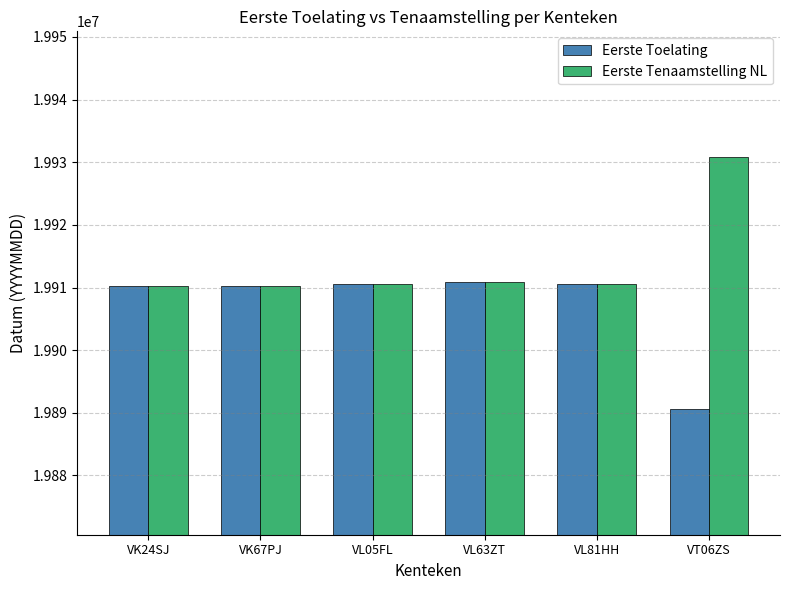

How many bars are there in total?

12